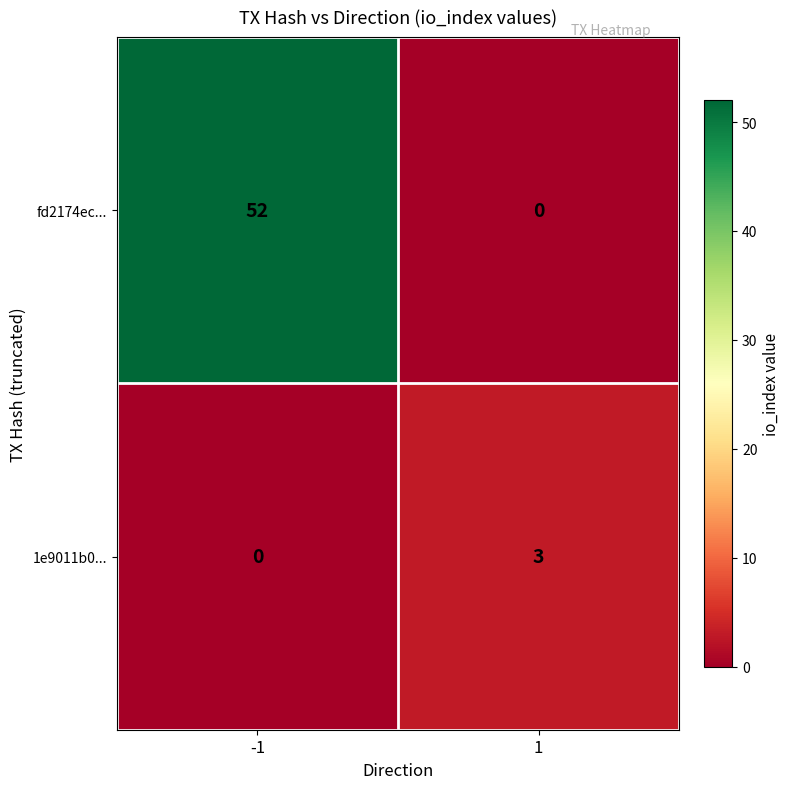

Which series has the widest spread of values?

fd2174ec...